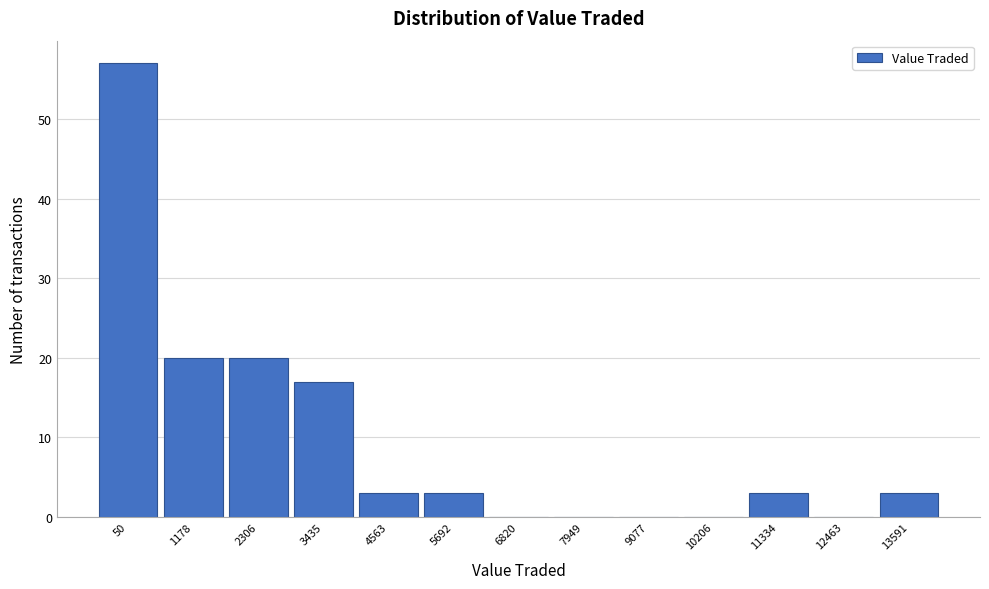

Reading left to right, transcribe all the data shown in this chart.

50=57	1178=20	2306=20	3435=17	4563=3	5692=3	6820=0	7949=0	9077=0	10206=0	11334=3	12463=0	13591=3